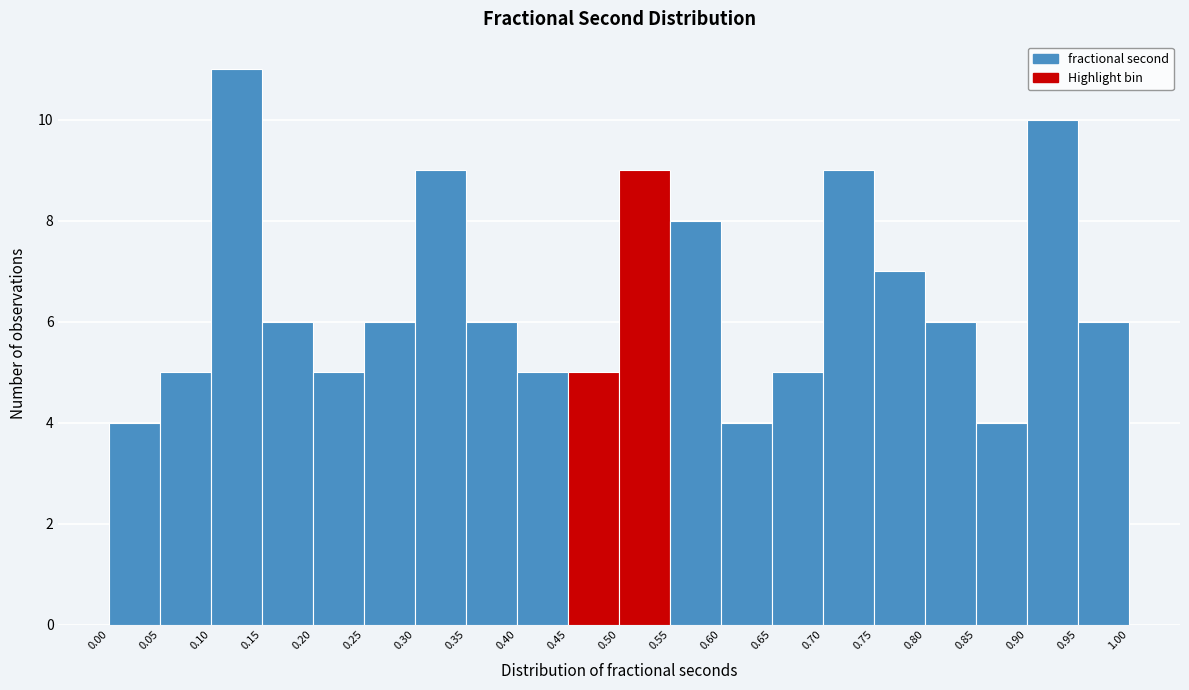

Reading left to right, transcribe this chart: for each bar, give the range it covers on the x-axis and its height. The values are not printed on the chart, so give them approximately, as read against the axis.

0.00 to 0.05: 4
0.05 to 0.10: 5
0.10 to 0.15: 11
0.15 to 0.20: 6
0.20 to 0.25: 5
0.25 to 0.30: 6
0.30 to 0.35: 9
0.35 to 0.40: 6
0.40 to 0.45: 5
0.45 to 0.50: 5
0.50 to 0.55: 9
0.55 to 0.60: 8
0.60 to 0.65: 4
0.65 to 0.70: 5
0.70 to 0.75: 9
0.75 to 0.80: 7
0.80 to 0.85: 6
0.85 to 0.90: 4
0.90 to 0.95: 10
0.95 to 1.00: 6